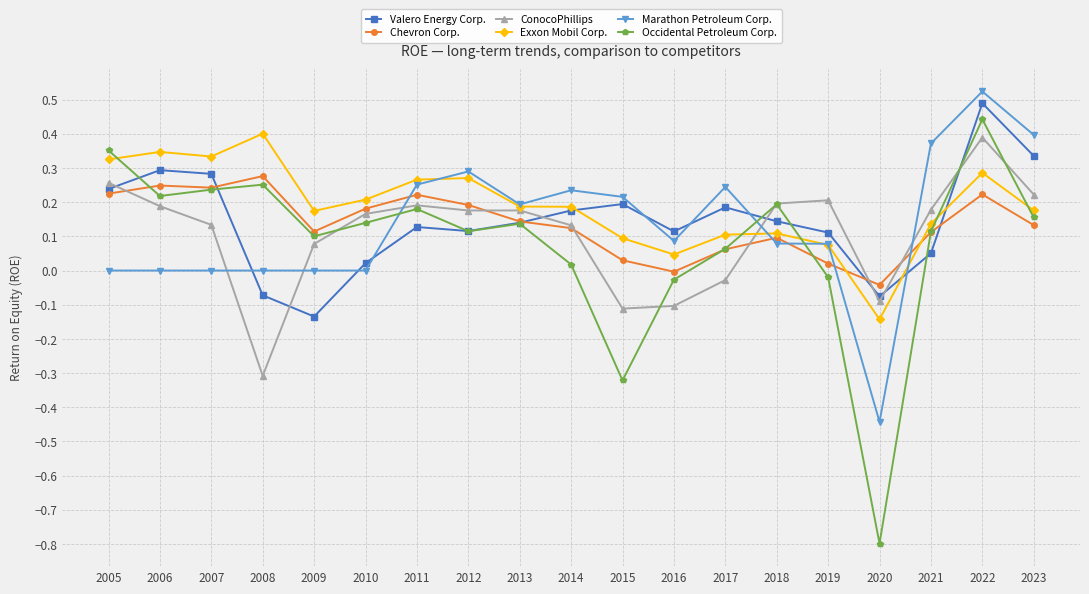

How many data points in Valero Energy Corp. are above 0?

16